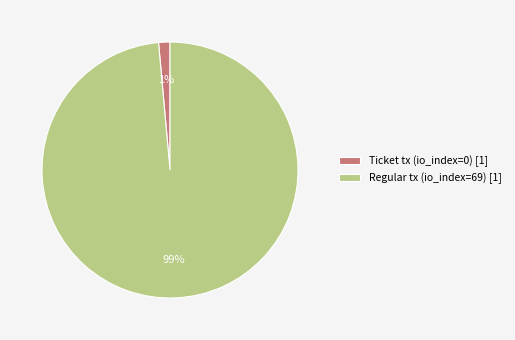

Is there a majority slice in this chart?

Yes